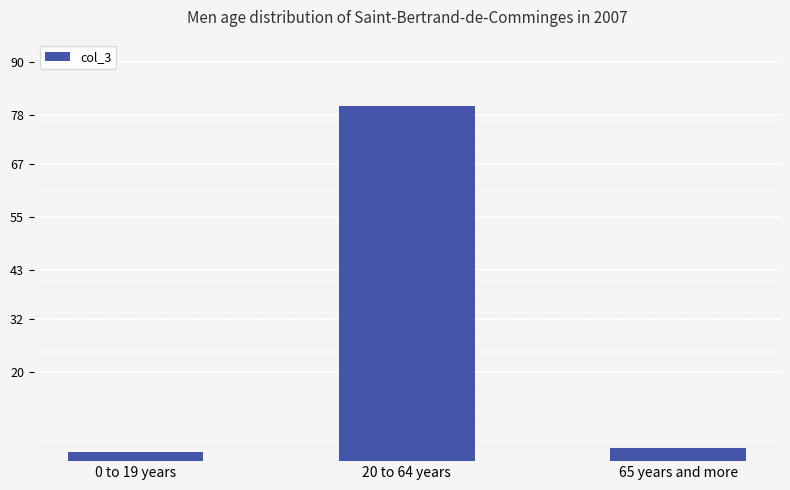

The chart shows a value of 80 at 20 to 64 years. True or false?

True